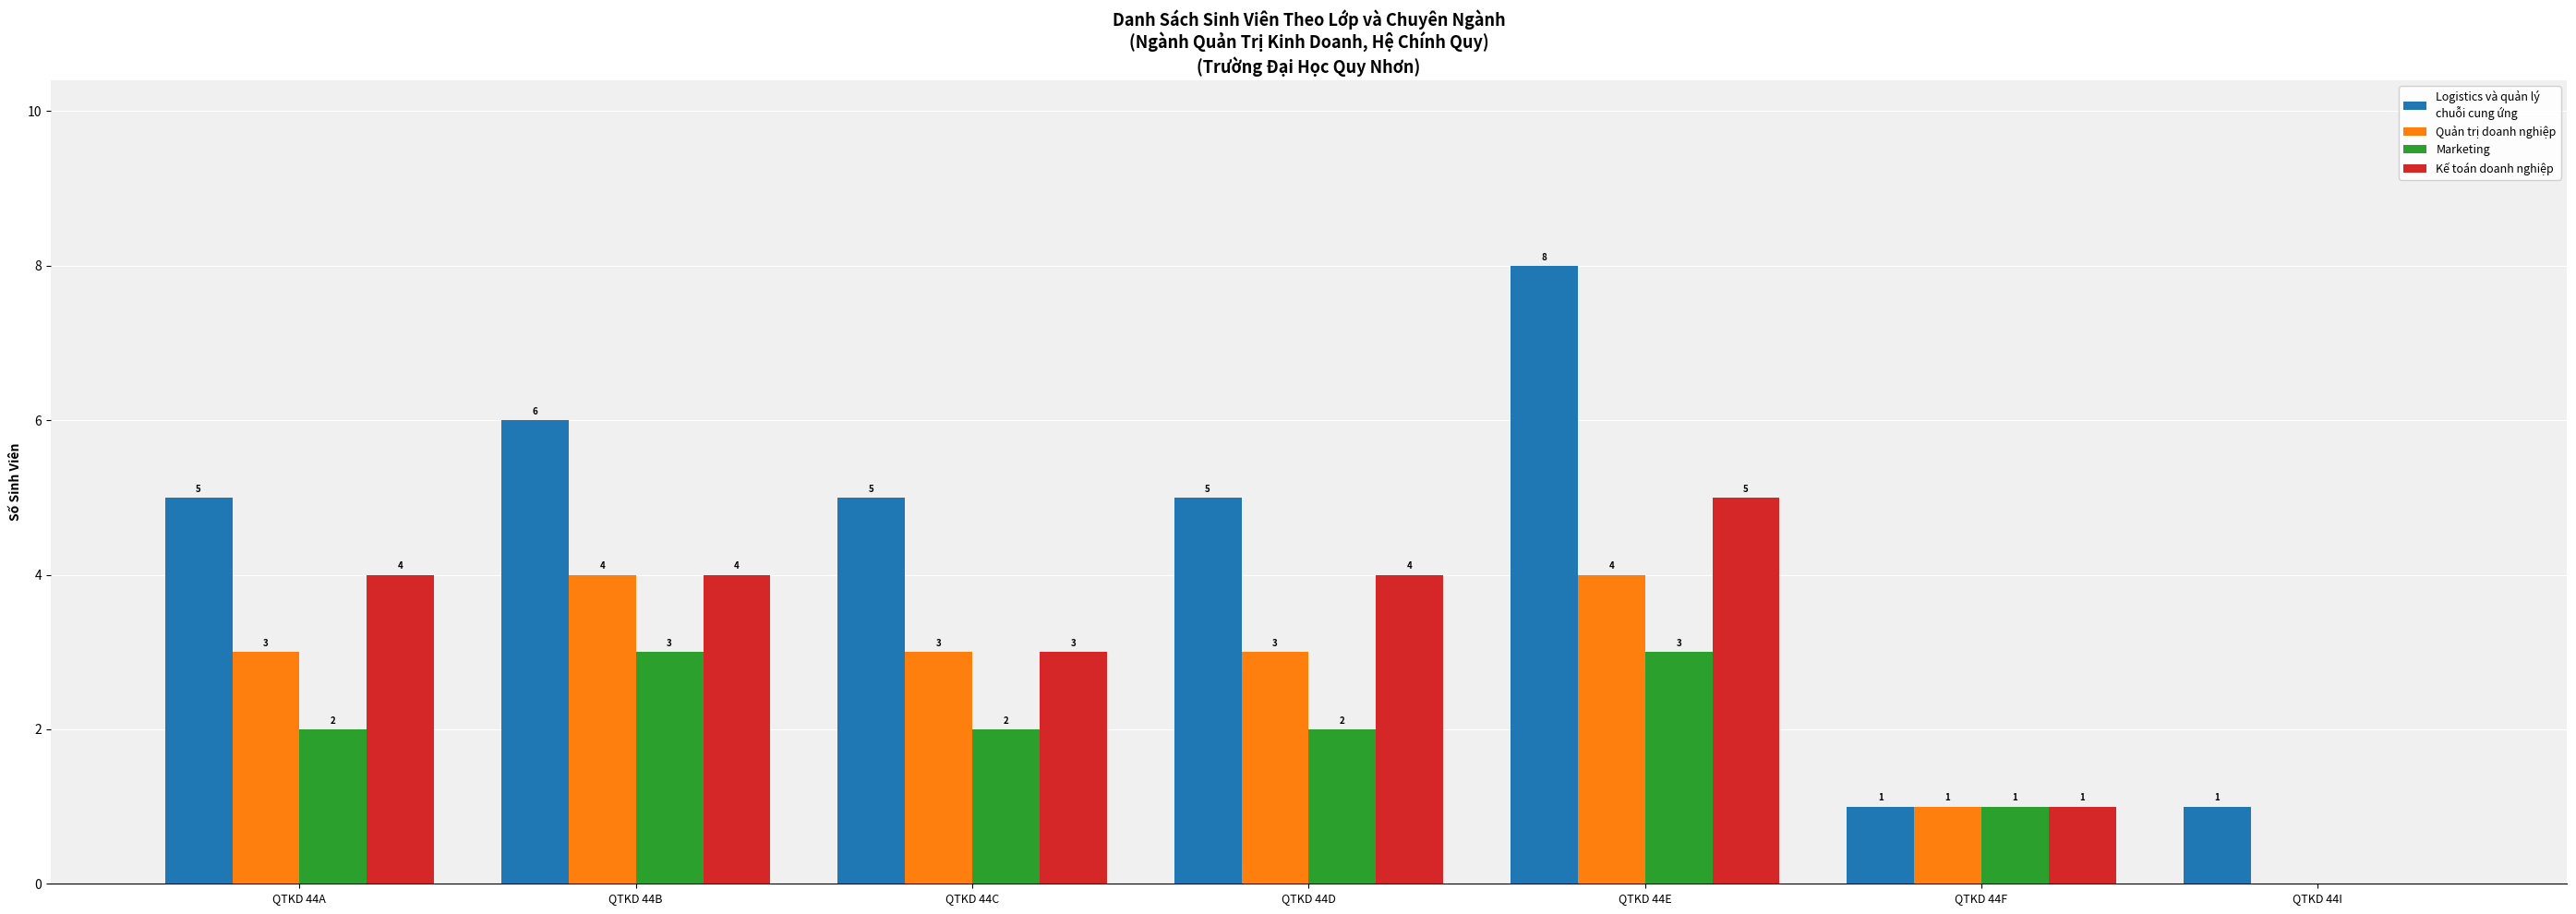

How many categories are shown in the chart?

7